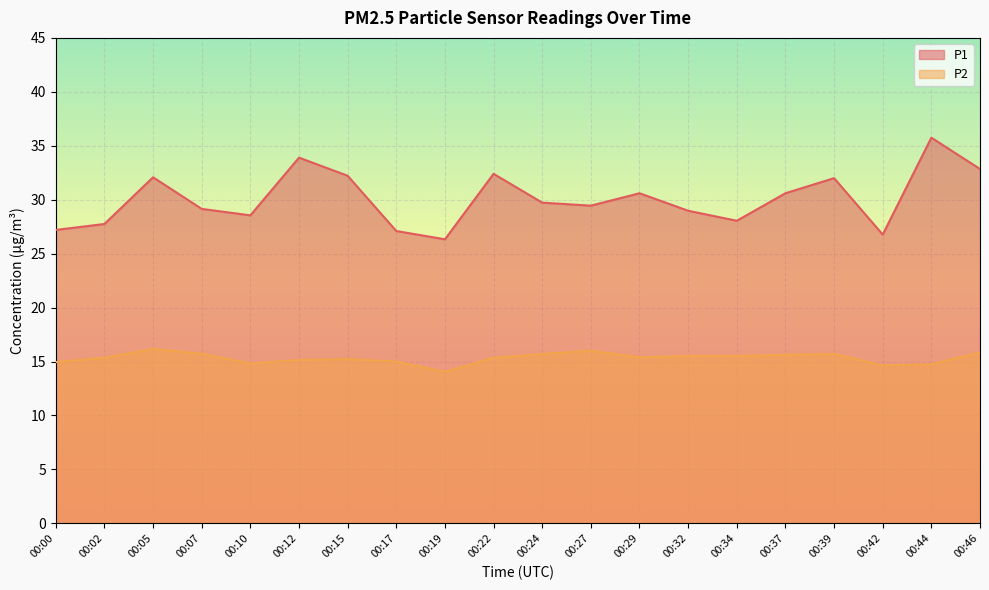

True or false: P2 has more than 2 points higher than both neighbors.

True